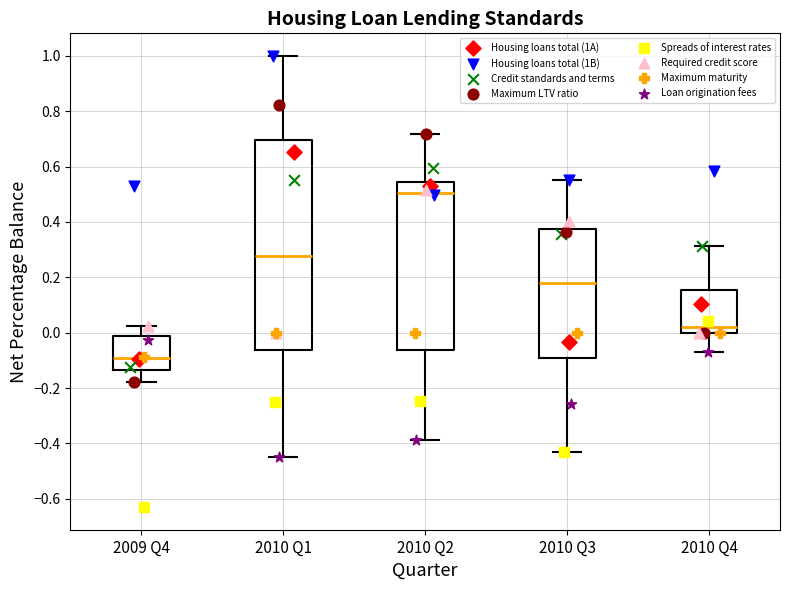

Which box's median line is the highest?

2010 Q2